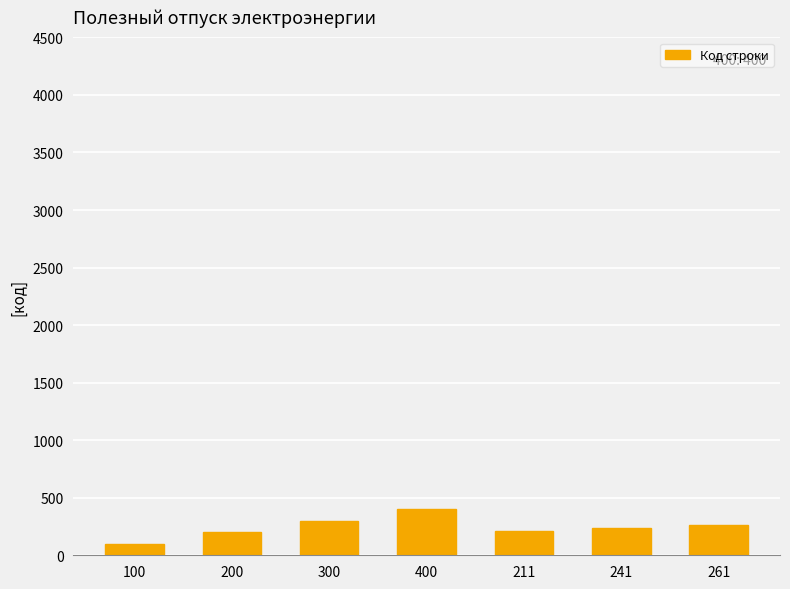

Which label corresponds to the largest value in the chart?

400